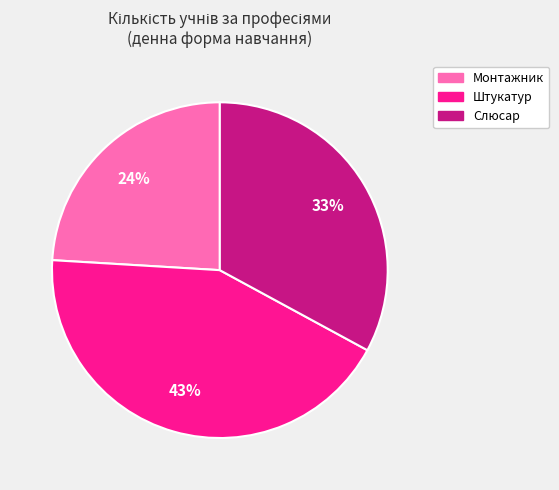

How many segments does this pie chart have?

3